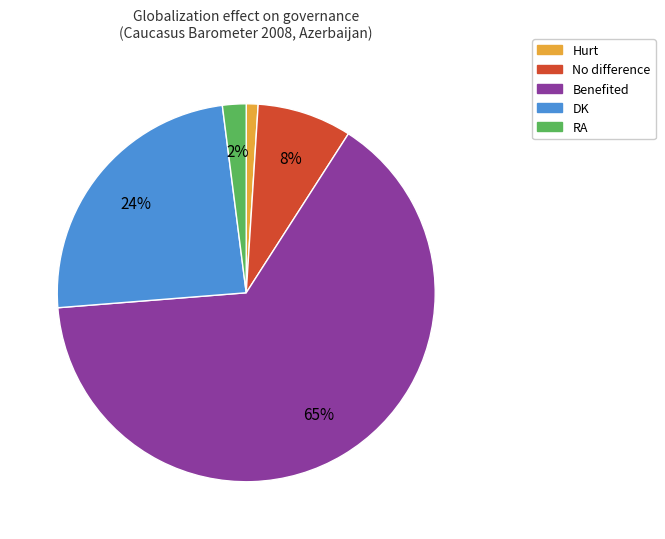

How many slices are in this pie chart?

5